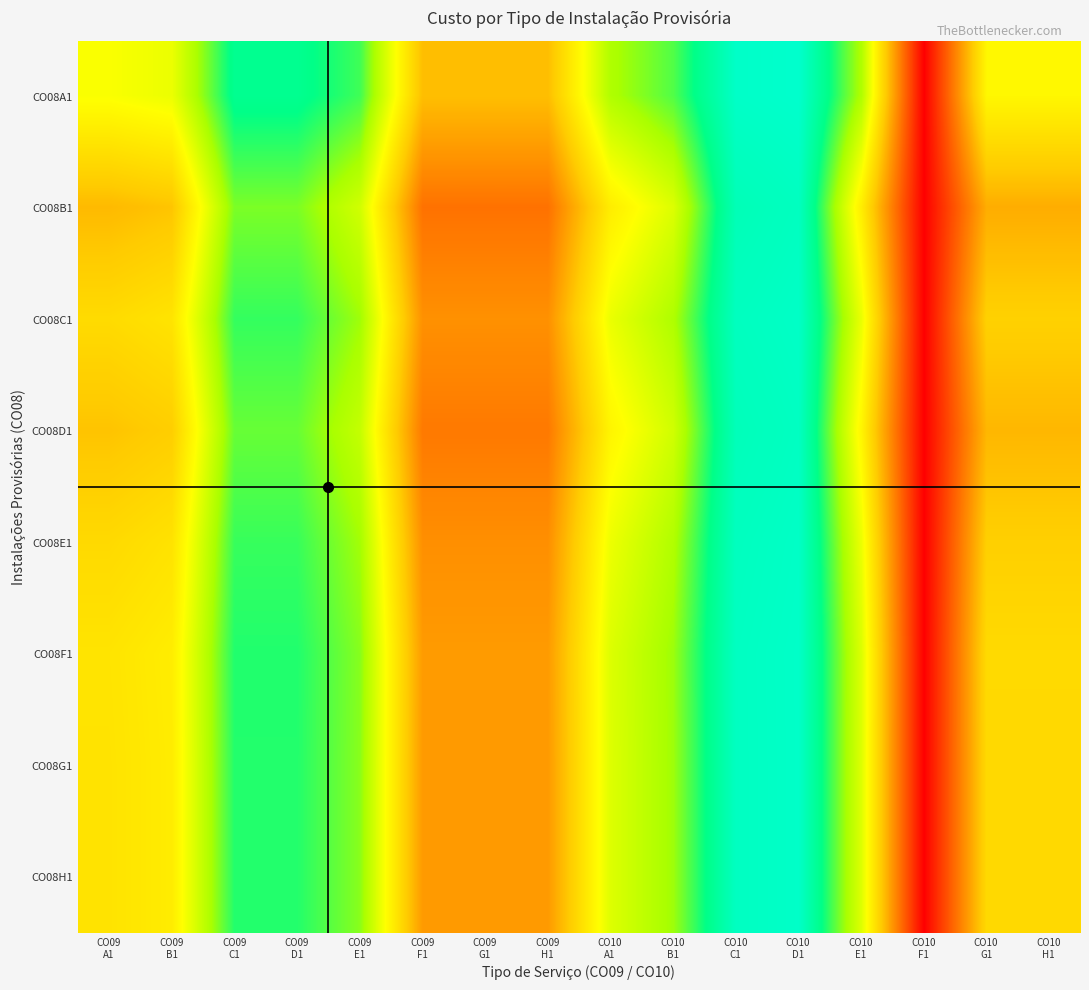

At how many categories does at least one series exceed 3831?

15